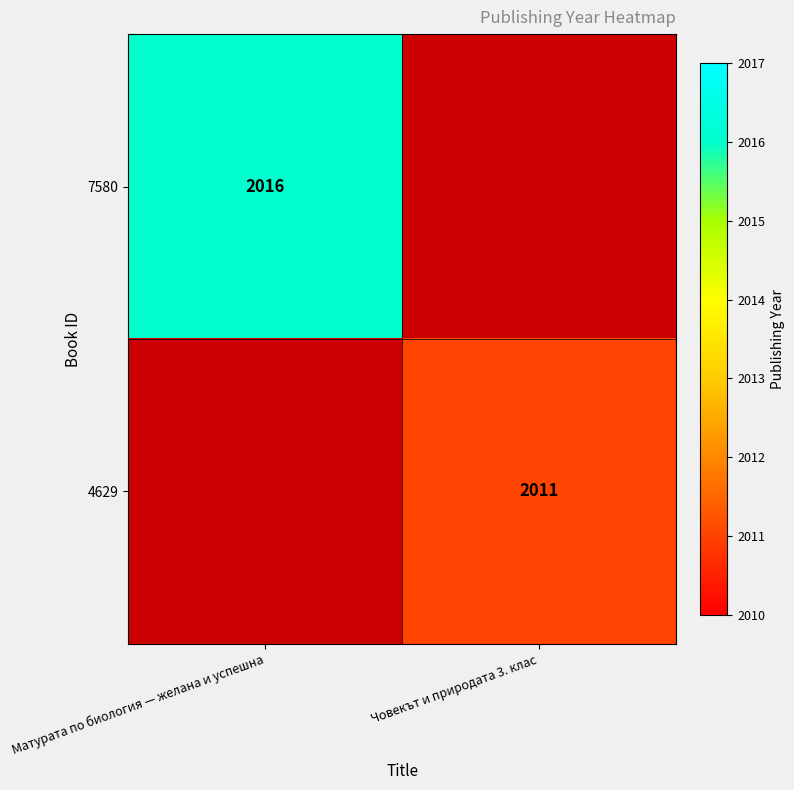

Which label corresponds to the smallest value in the chart?

Човекът и природата 3. клас